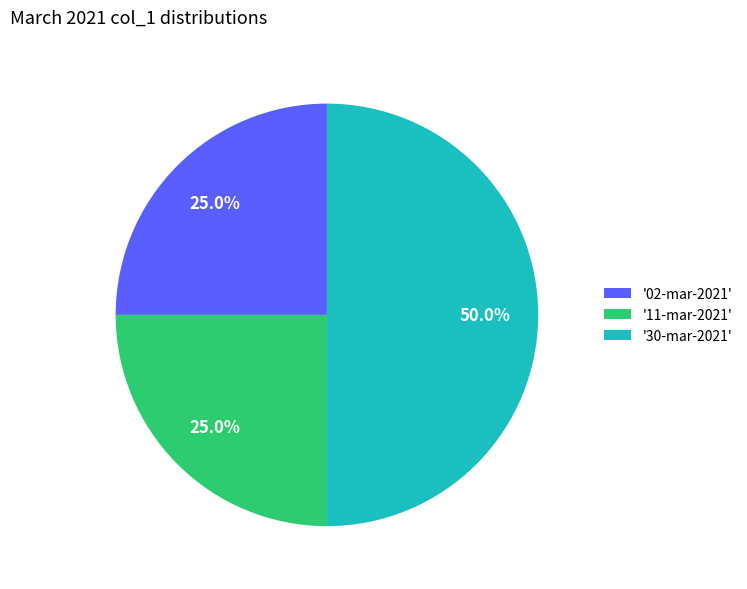

To the nearest percent, what is the difference between the largest and smallest slice percentages?

25%